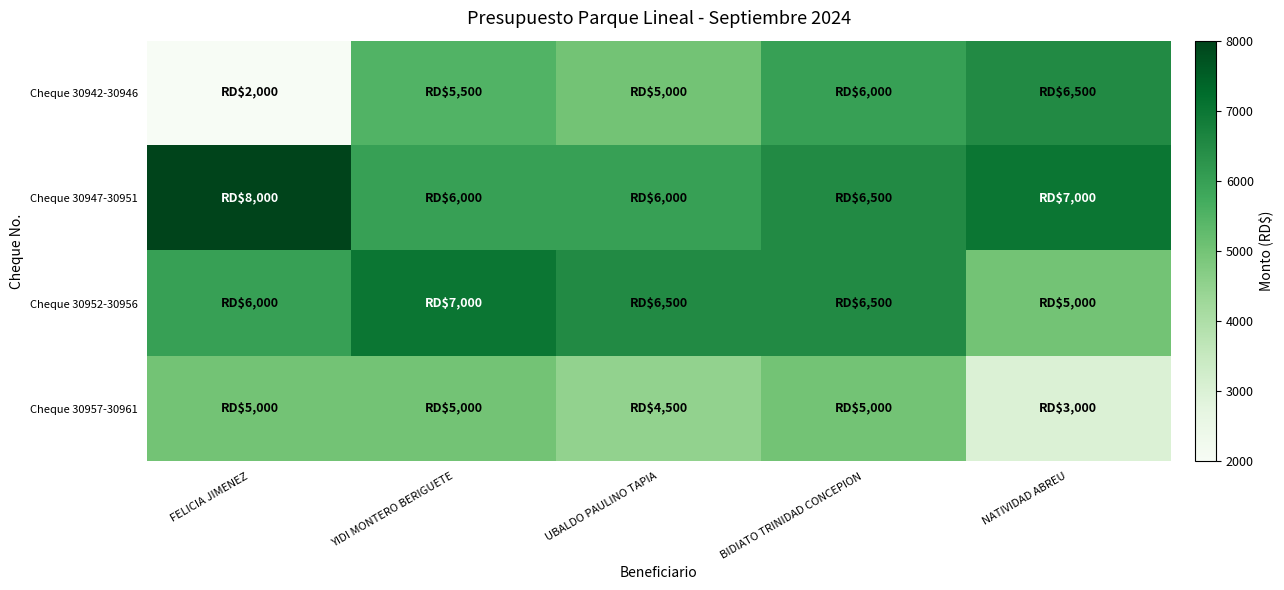

Reading left to right, what are all the values shown in this chart?

Cheque 30942-30946: FELICIA JIMENEZ=2000	YIDI MONTERO BERIGUETE=5500	UBALDO PAULINO TAPIA=5000	BIDIATO TRINIDAD CONCEPION=6000	NATIVIDAD ABREU=6500
Cheque 30947-30951: FELICIA JIMENEZ=8000	YIDI MONTERO BERIGUETE=6000	UBALDO PAULINO TAPIA=6000	BIDIATO TRINIDAD CONCEPION=6500	NATIVIDAD ABREU=7000
Cheque 30952-30956: FELICIA JIMENEZ=6000	YIDI MONTERO BERIGUETE=7000	UBALDO PAULINO TAPIA=6500	BIDIATO TRINIDAD CONCEPION=6500	NATIVIDAD ABREU=5000
Cheque 30957-30961: FELICIA JIMENEZ=5000	YIDI MONTERO BERIGUETE=5000	UBALDO PAULINO TAPIA=4500	BIDIATO TRINIDAD CONCEPION=5000	NATIVIDAD ABREU=3000